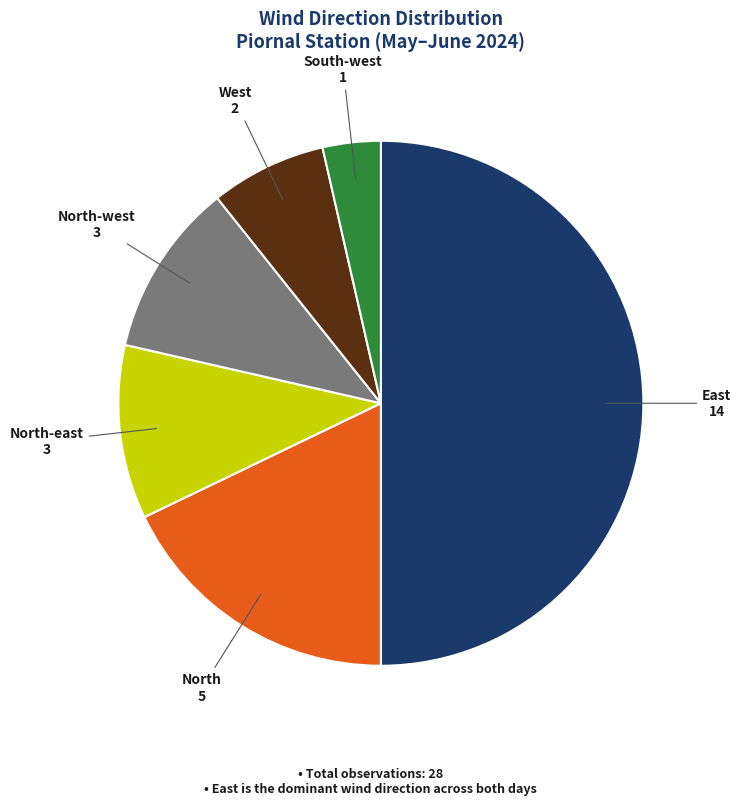

Combined, do South-west and North-east account for over 50%?

No